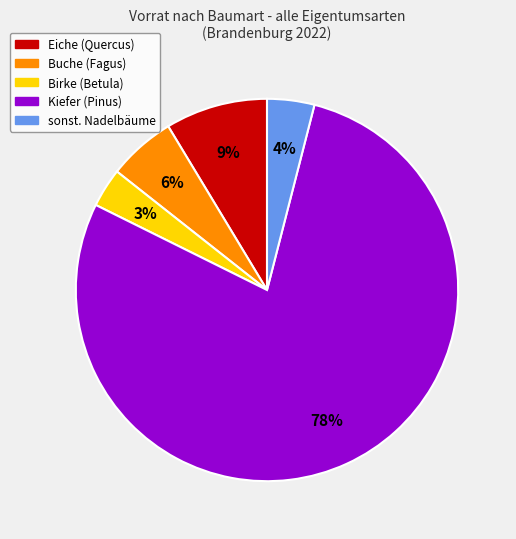

To the nearest percent, what is the difference between the largest and smallest slice percentages?

75%